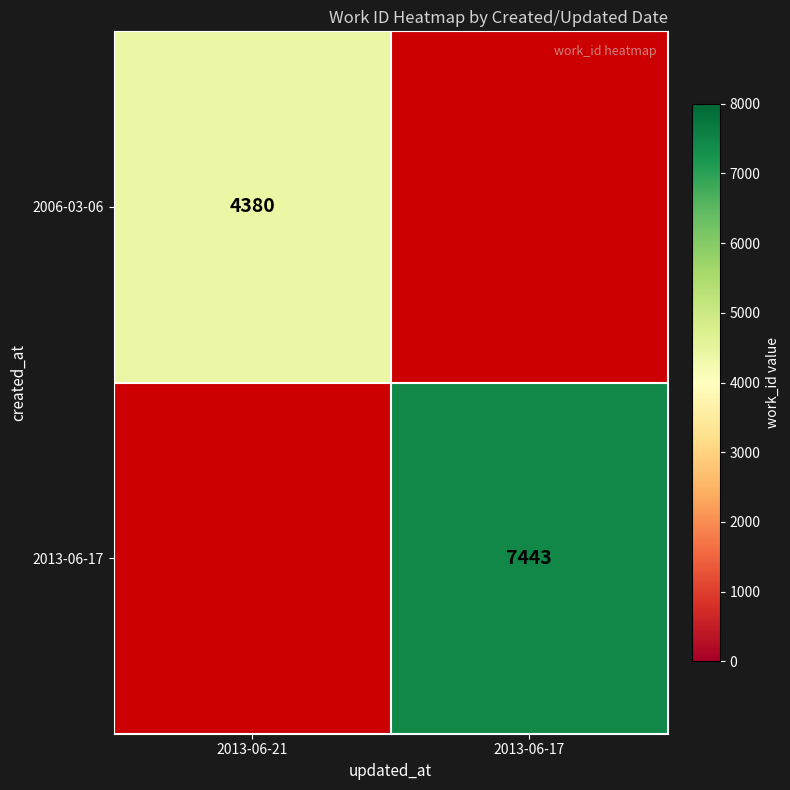

What is the smallest value displayed?

4380.0